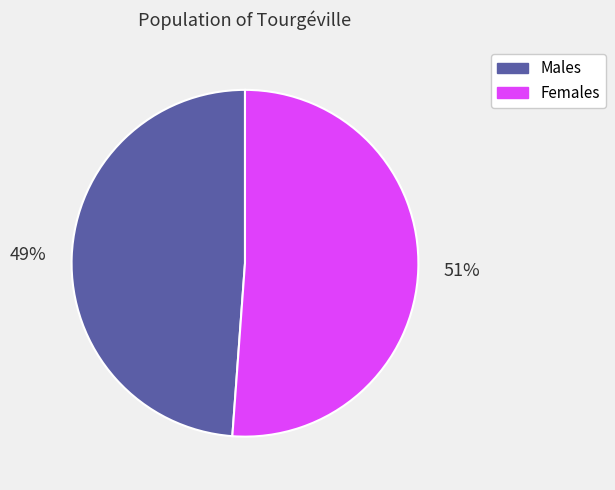

To the nearest percent, what is the difference between the largest and smallest slice percentages?

2%